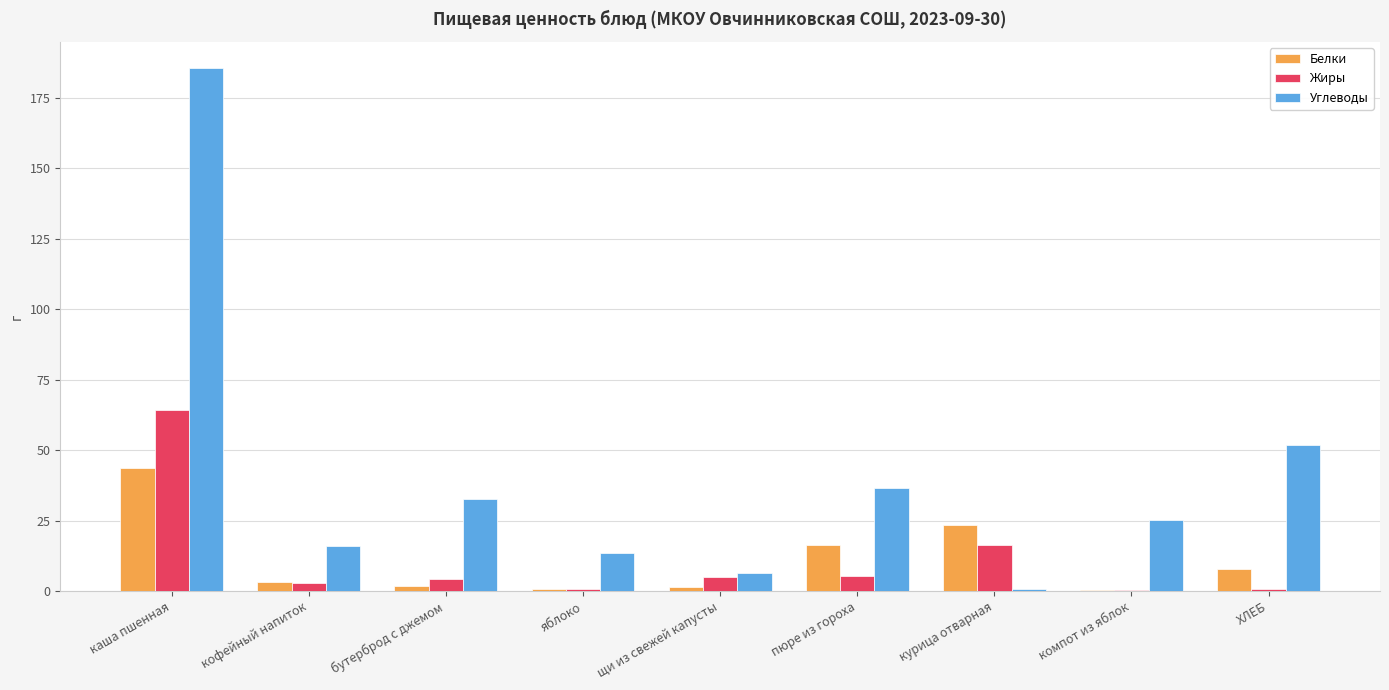

Which category has the highest value in the Углеводы series?

каша пшенная